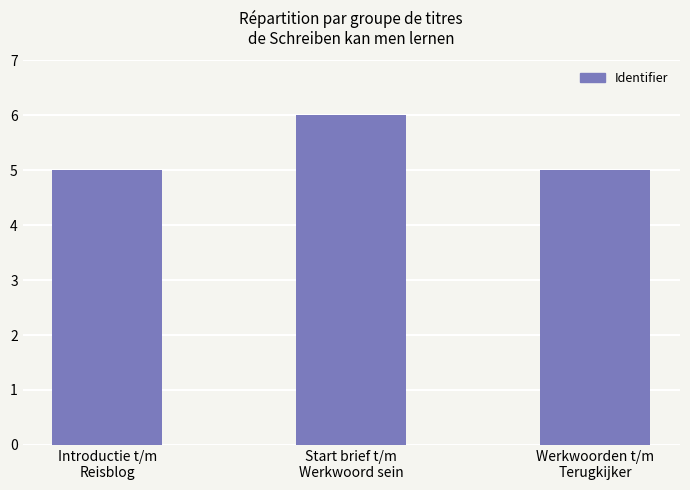

What is the difference between the values at Start brief t/m
Werkwoord sein and Introductie t/m
Reisblog?

1